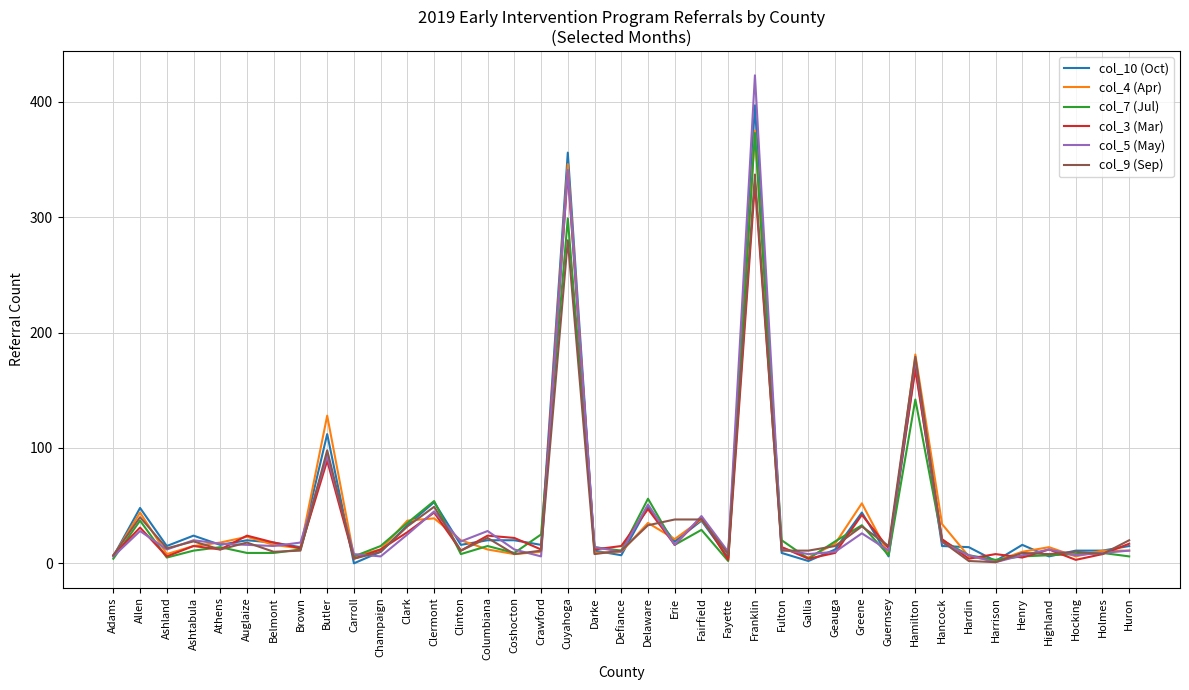

What is the approximate value of col_4 (Apr) at Delaware, to the nearest 5?

35